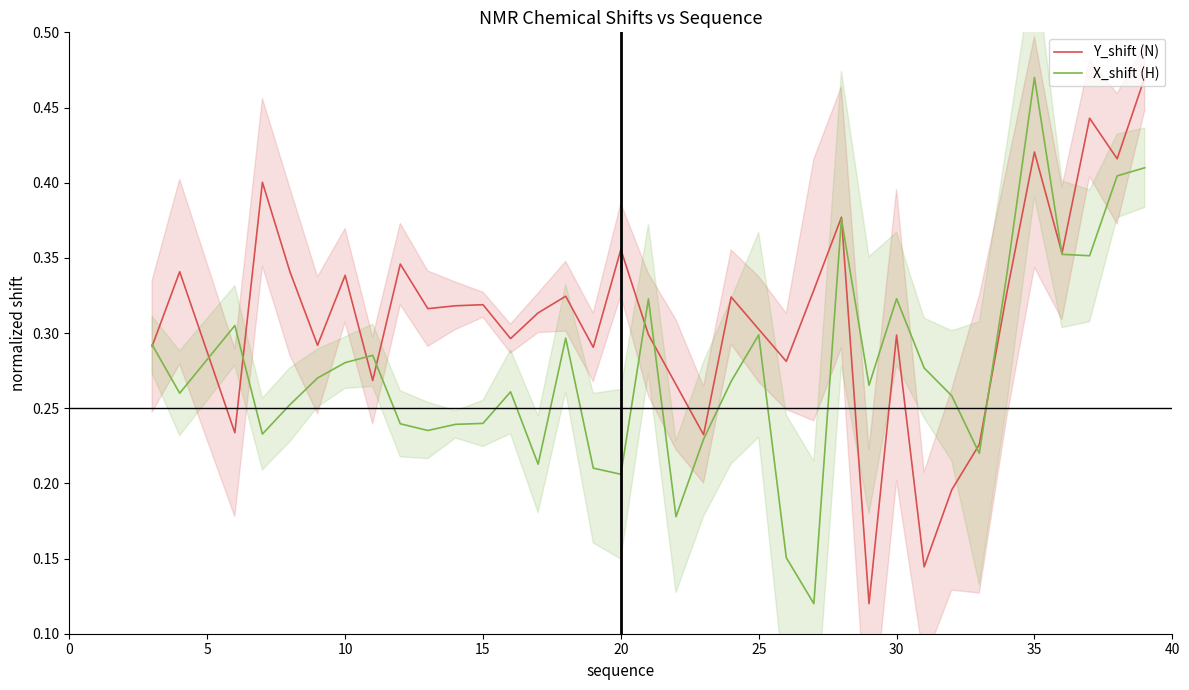

Which category has the highest value in the X_shift (H) series?

35